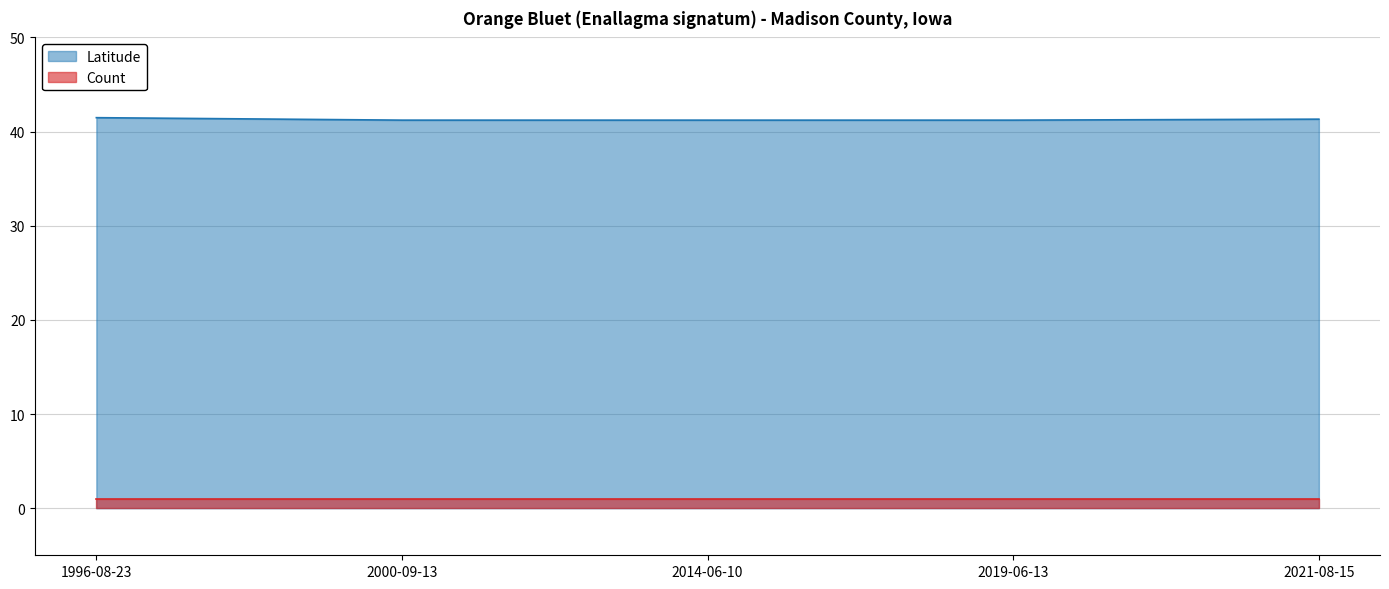

Does the chart have visible grid lines?

Yes